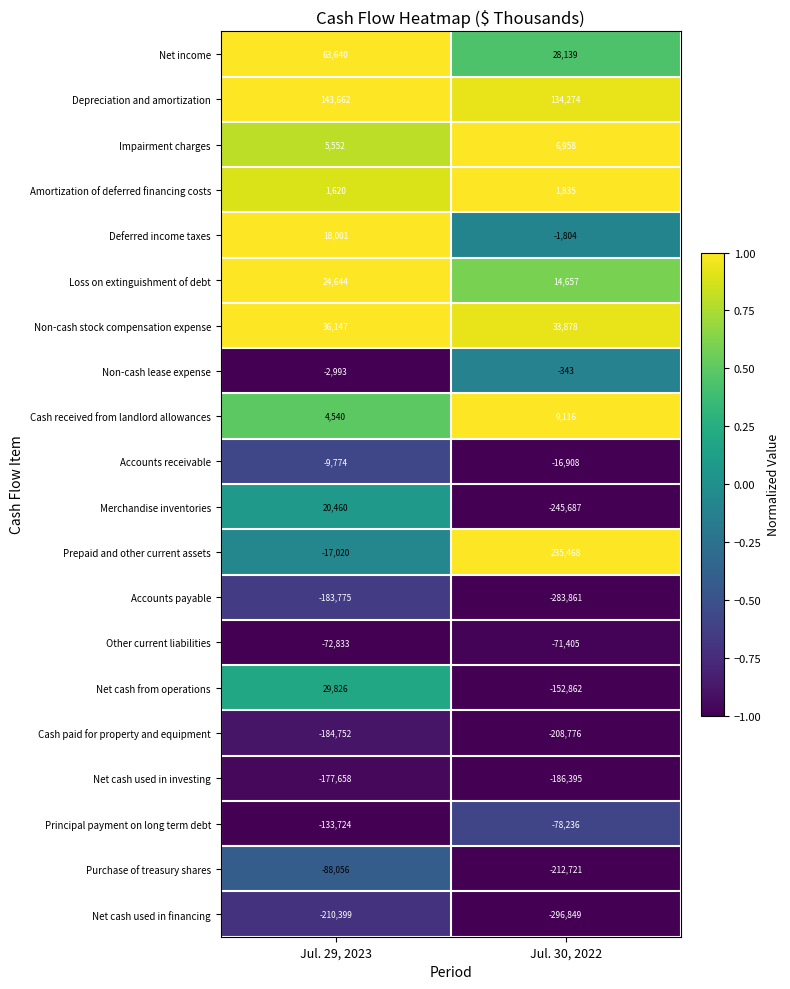

Is the value of Loss on extinguishment of debt at Jul. 29, 2023 greater than the value of Non-cash lease expense at Jul. 29, 2023?

Yes